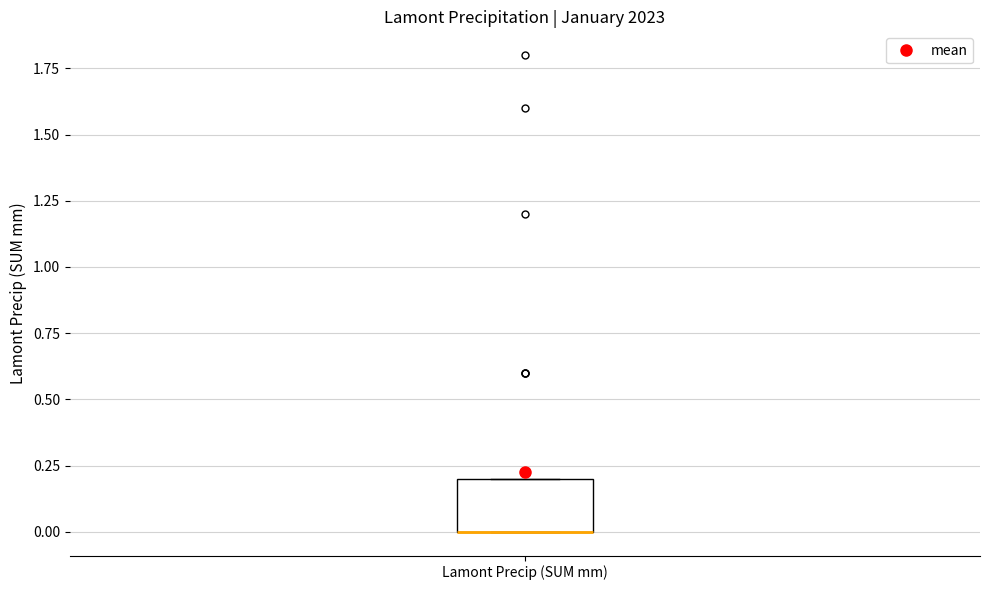

Where is the lower edge of the box for Lamont Precip (SUM mm) on the y-axis? The values are not printed on the chart, so give them approximately, as read against the axis.

0.0